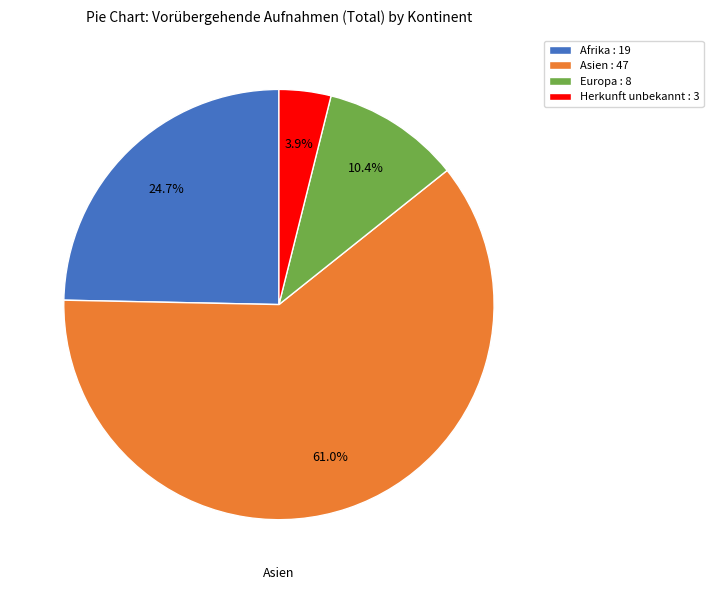

Count the number of slices in the pie.

4